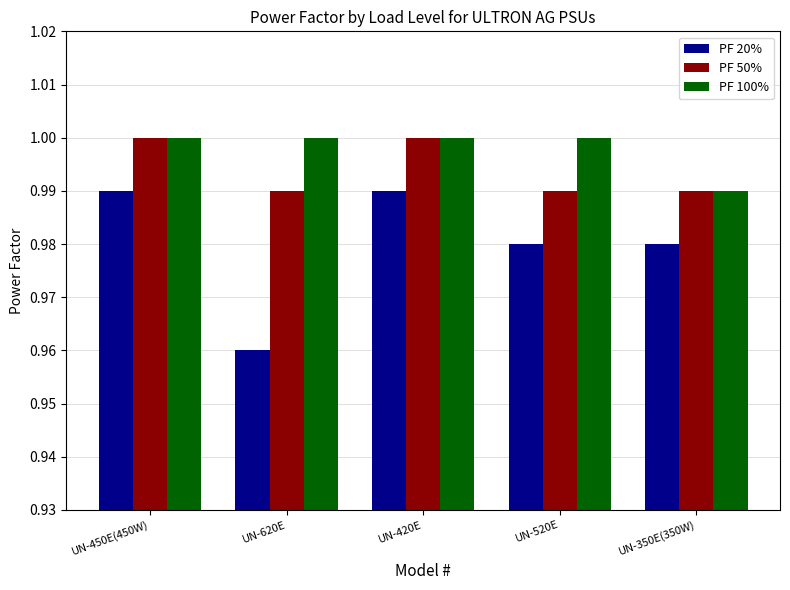

Rank the series by their average value, from highest to lowest.

PF 100%, PF 50%, PF 20%